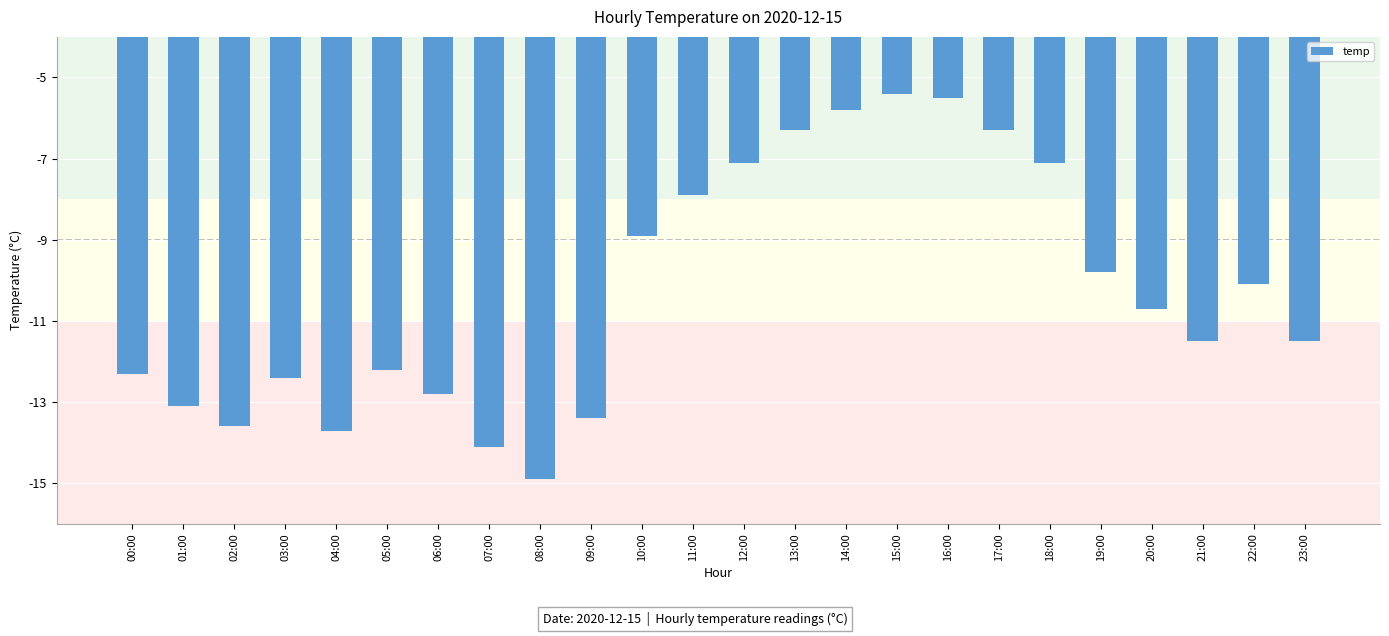

What position from the left is 23:00?

24